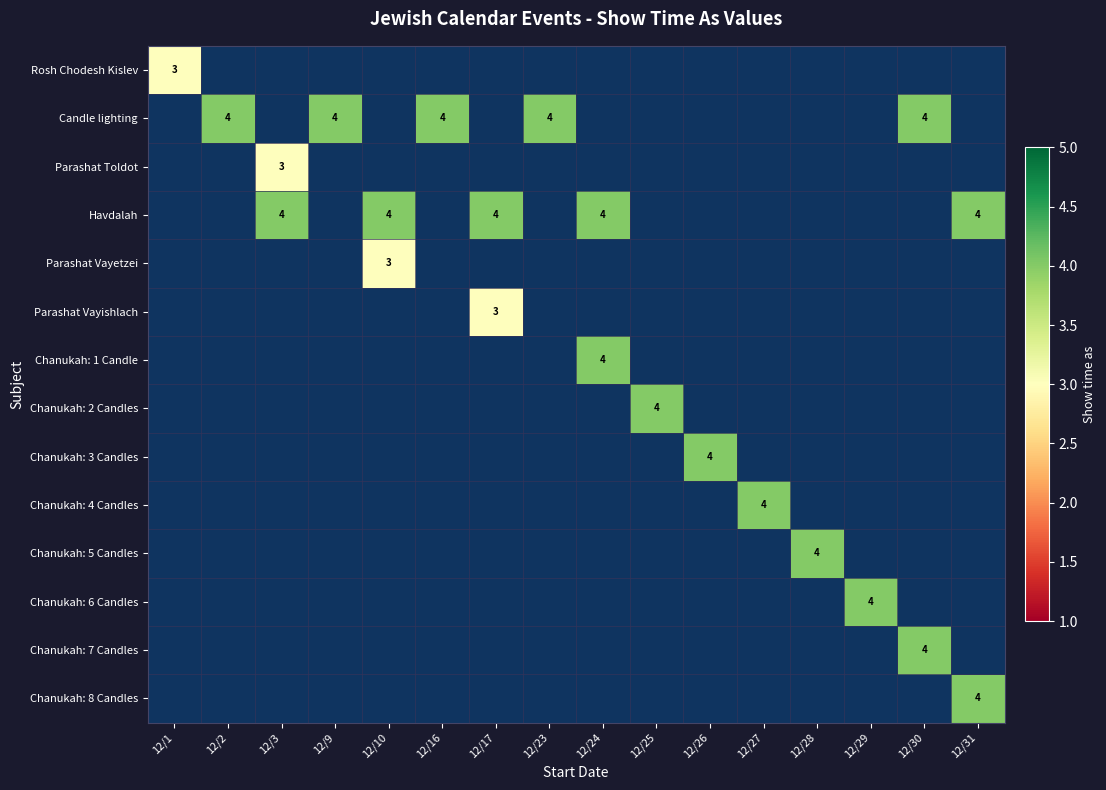

Is the value of Parashat Toldot at 12/10 greater than the value of Parashat Vayetzei at 12/2?

No